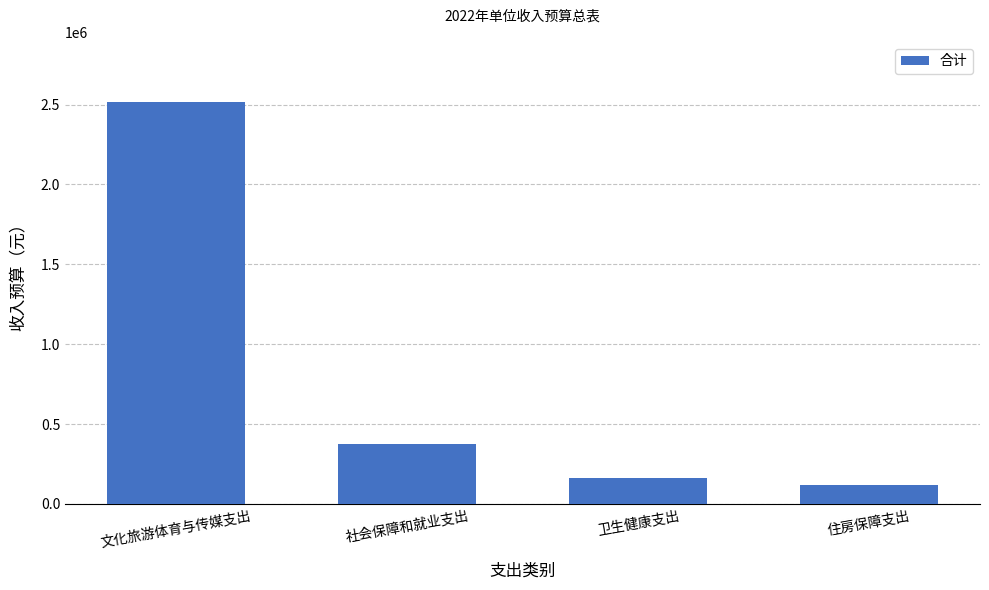

List the labels in order of value, largest first.

文化旅游体育与传媒支出, 社会保障和就业支出, 卫生健康支出, 住房保障支出